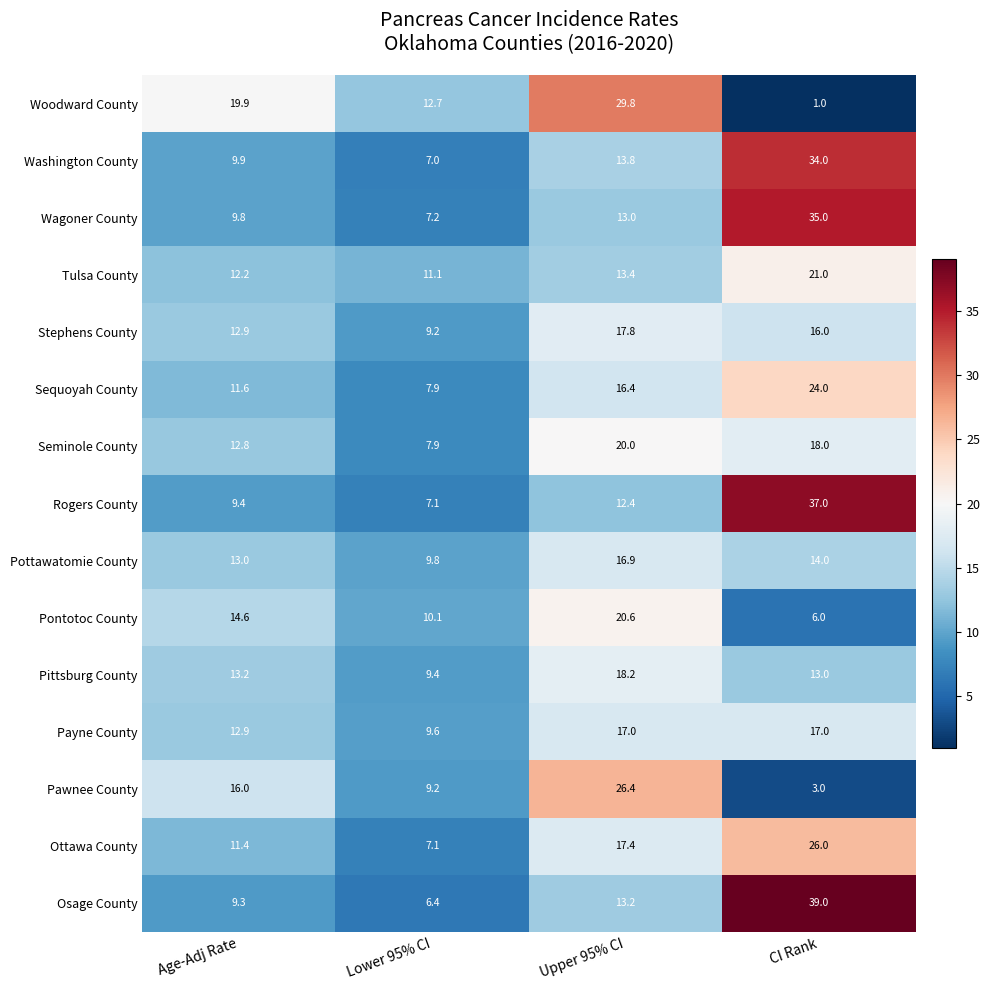

What is the sum of the Pawnee County values at Age-Adj Rate and Lower 95% CI?

25.2